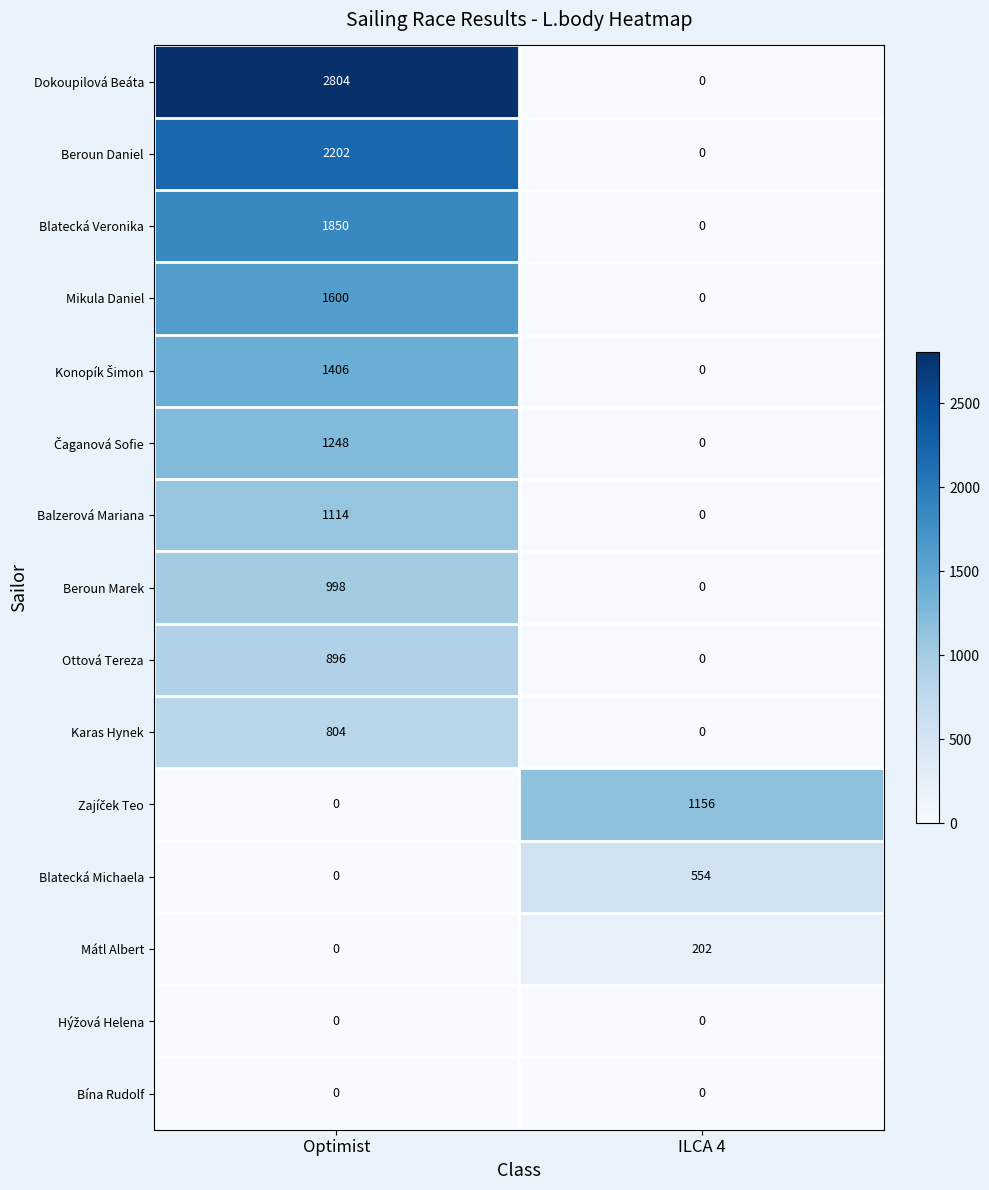

At which label is Mátl Albert closest to 101?

Optimist